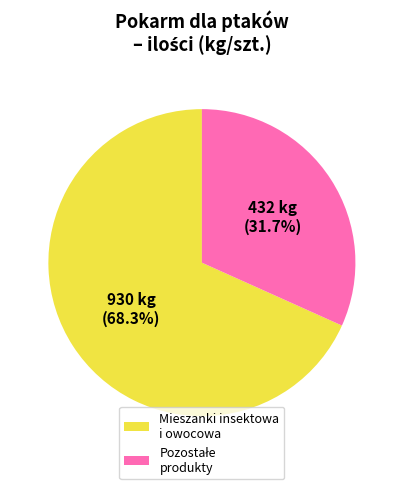

What portion of the pie excludes Mieszanki insektowa i owocowa?

31.7%